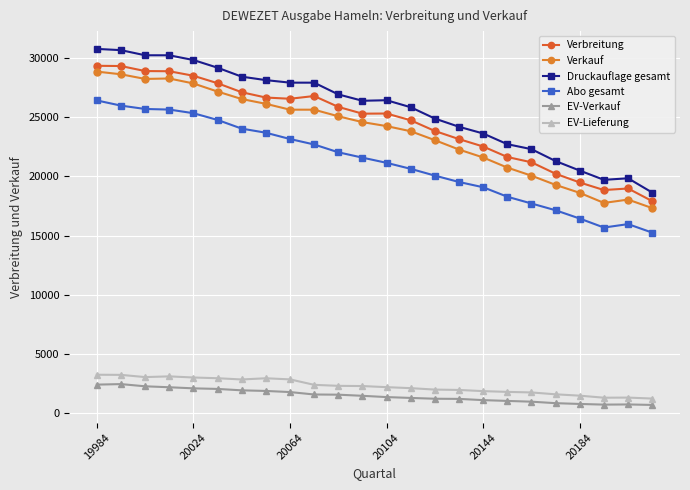

What is the difference between the second highest and minimum values in the Abo gesamt series?

10706